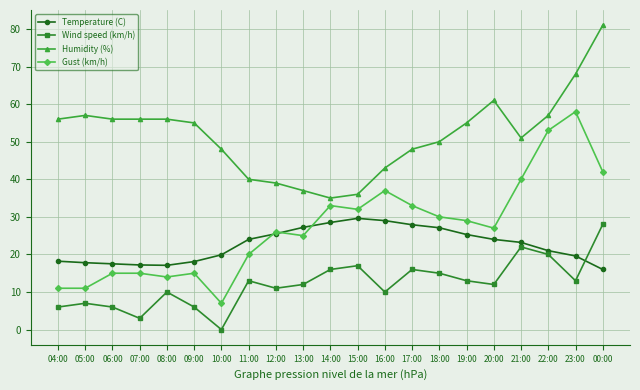

True or false: Gust (km/h) and Humidity (%) intersect in this chart.

False